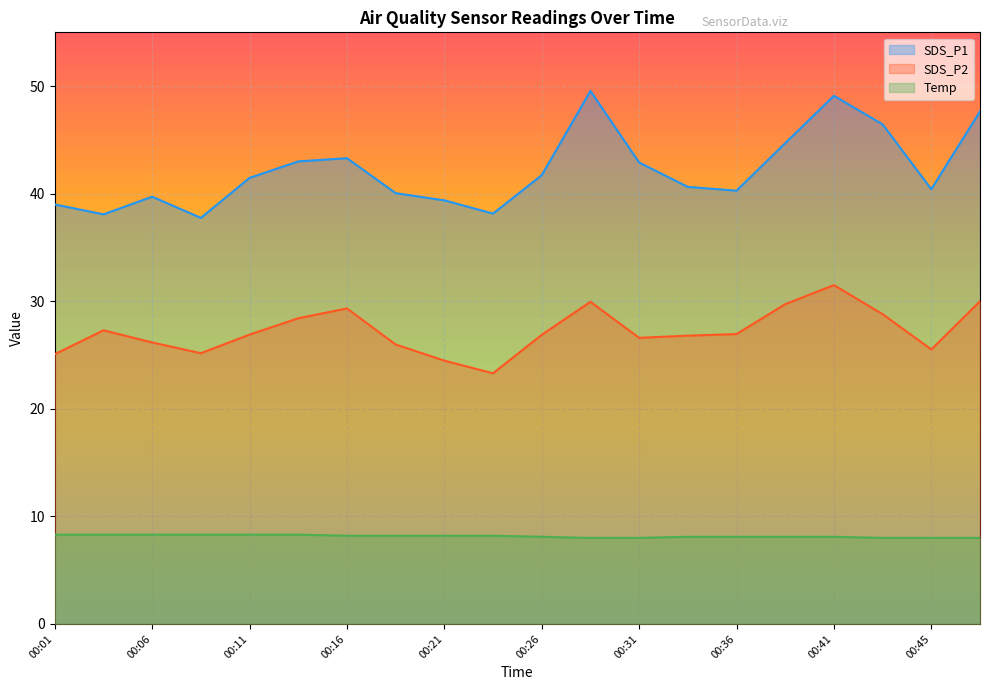

Where is the first local maximum for SDS_P2?

00:04